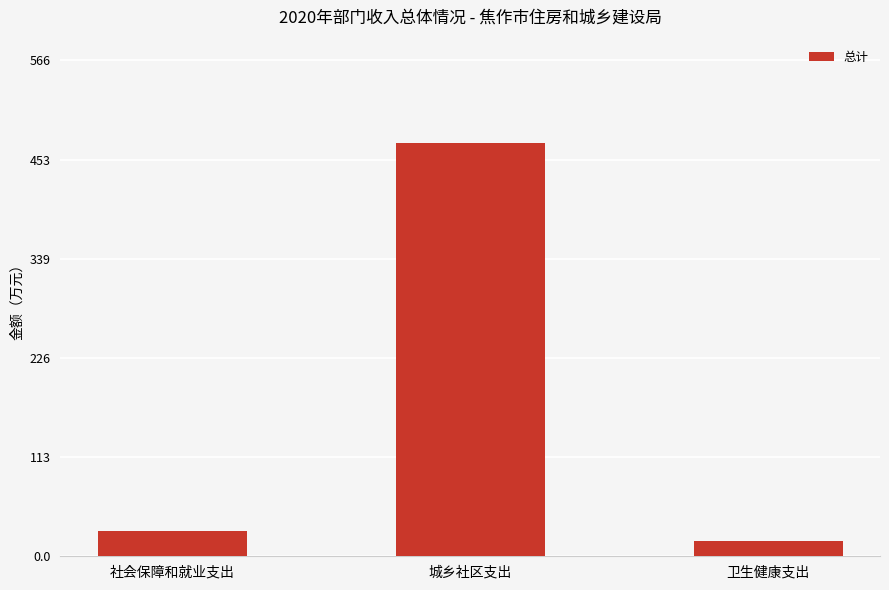

At which category does the chart reach its peak across all series?

城乡社区支出